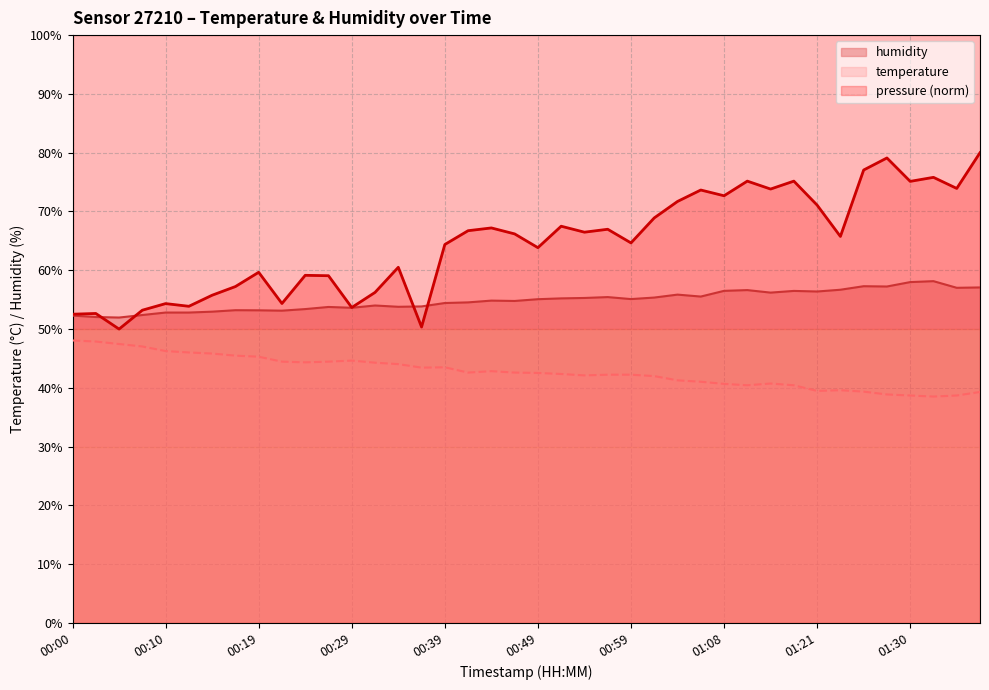

True or false: temperature and humidity cross at least once.

False